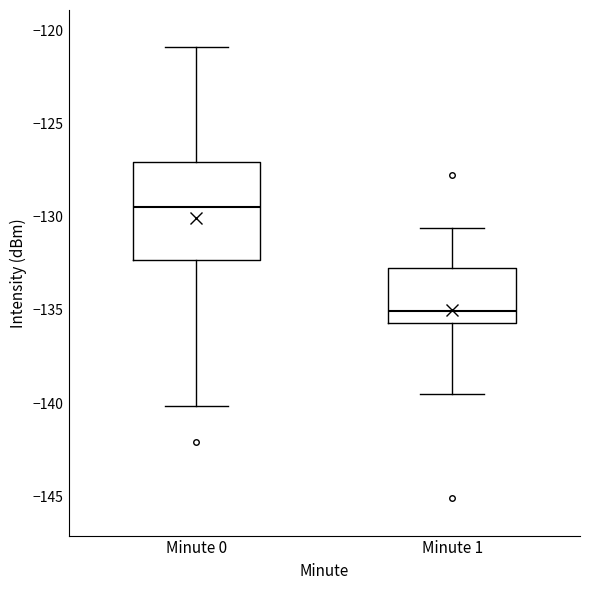

Which box has the highest median line?

Minute 0